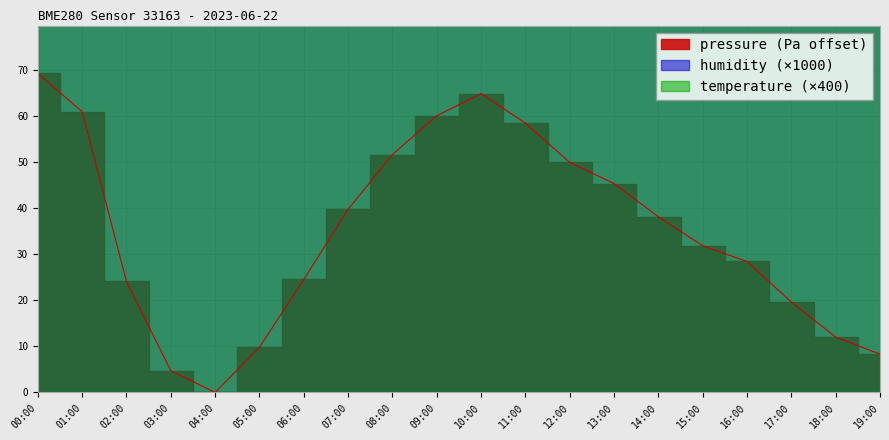

What is the highest value of the pressure series?

69.2